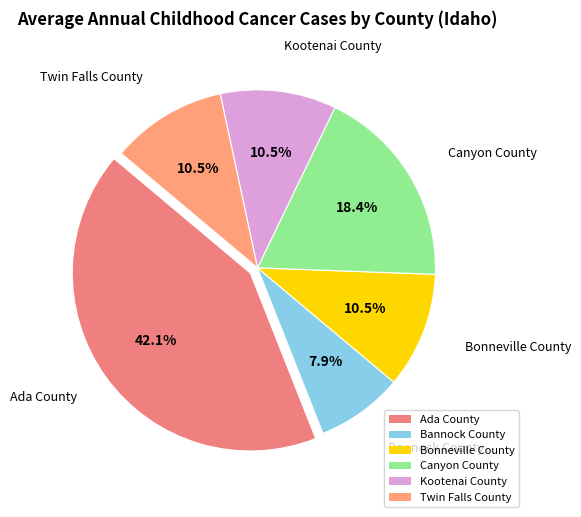

What is the ratio of the value at Bonneville County to the value at Kootenai County?

1.0